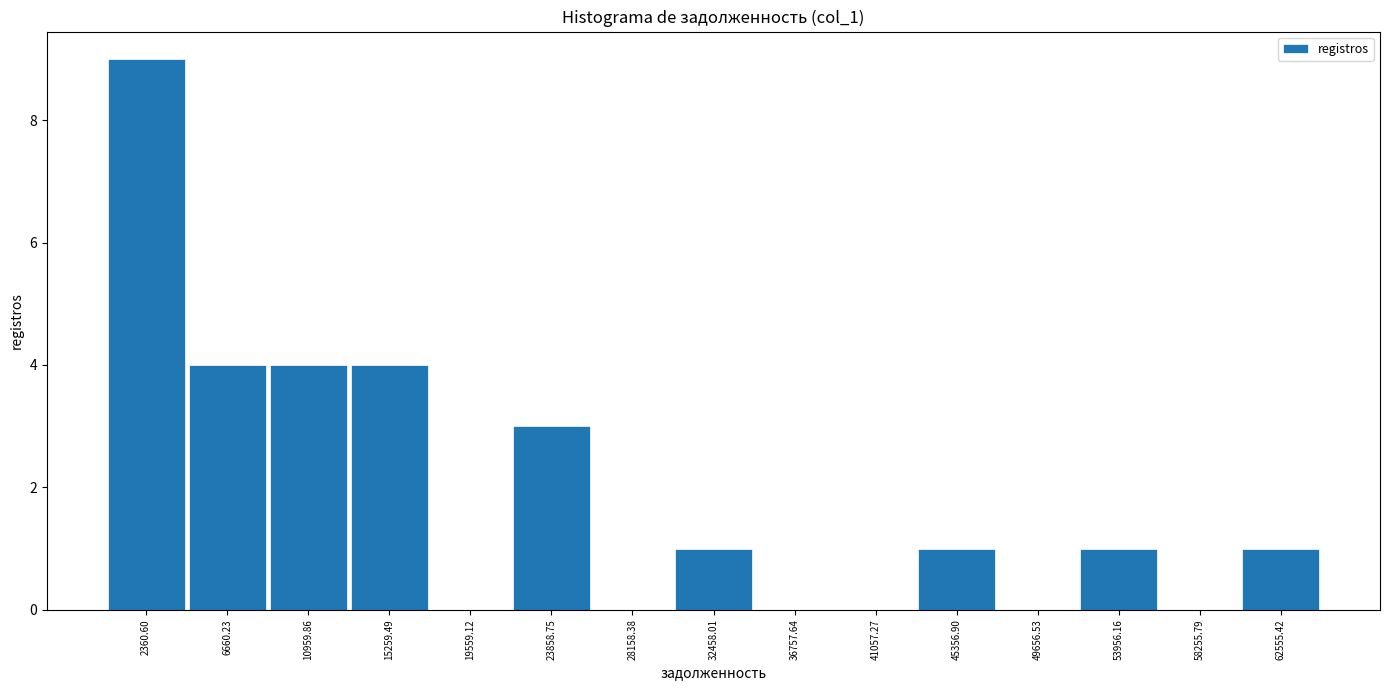

Over which range of the x-axis is the bar tallest?

0 to 4500